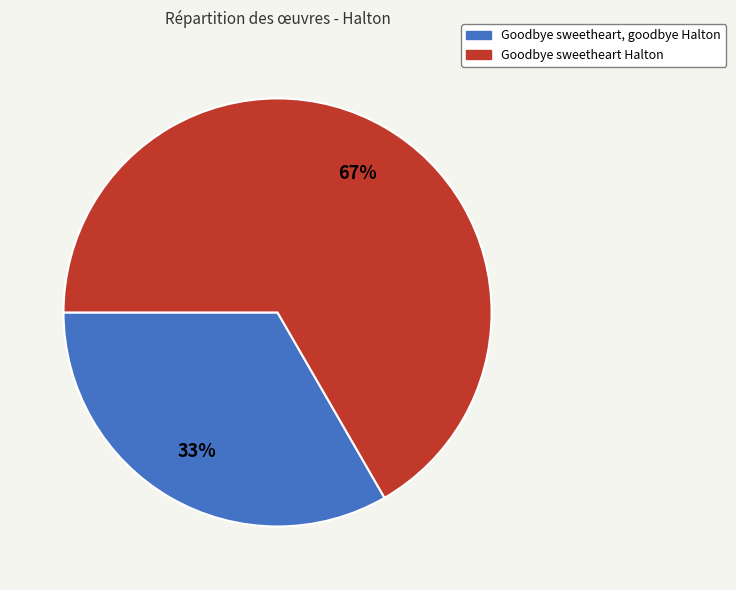

To the nearest percent, what is the average slice percentage?

50%